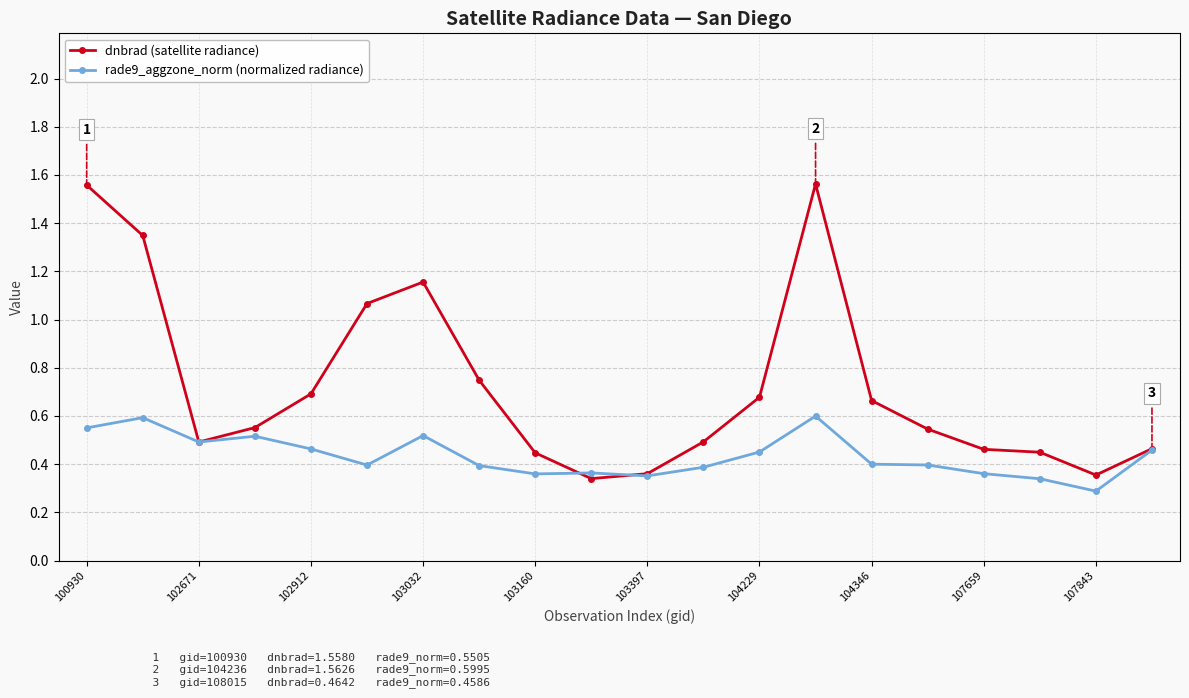

Rank the series by their maximum value, from highest to lowest.

dnbrad (satellite radiance), rade9_aggzone_norm (normalized radiance)